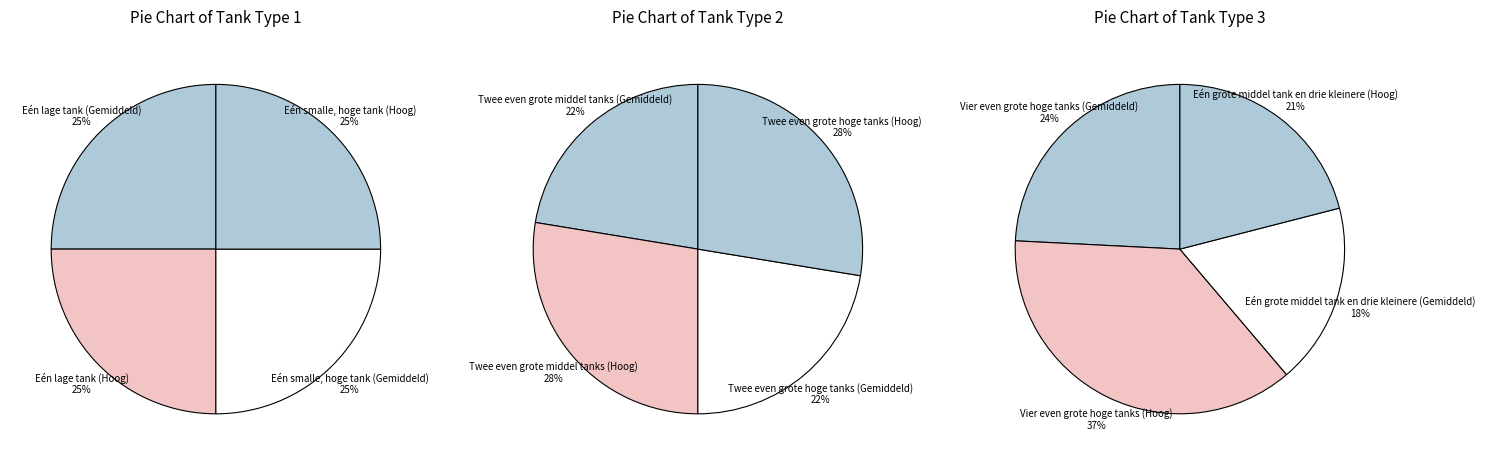

What is the smallest slice in the pie chart?

Eén lage tank (Gemiddeld)